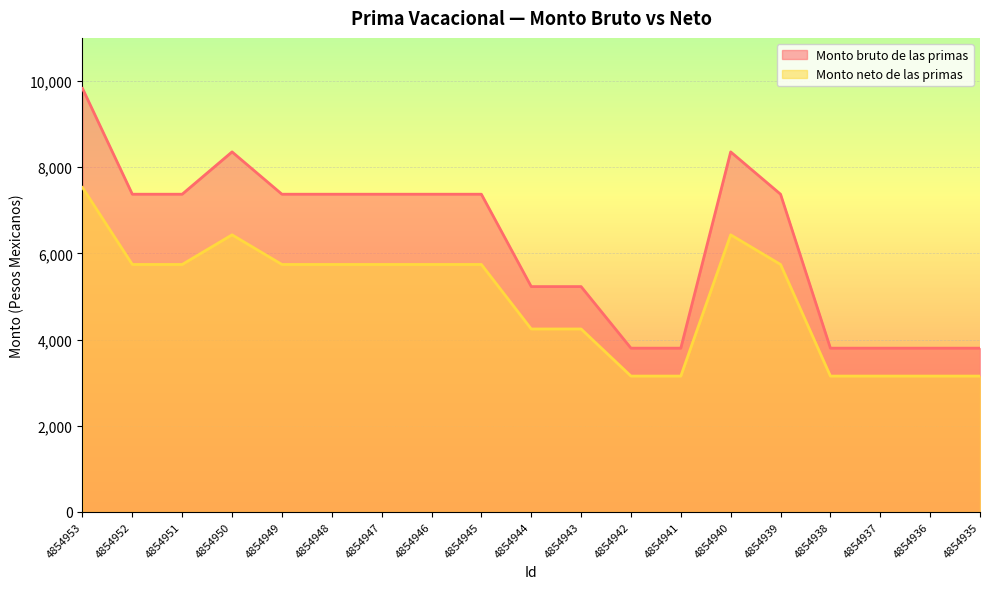

What is the value of the Monto bruto de las primas point at the 19th from the left?

3799.4